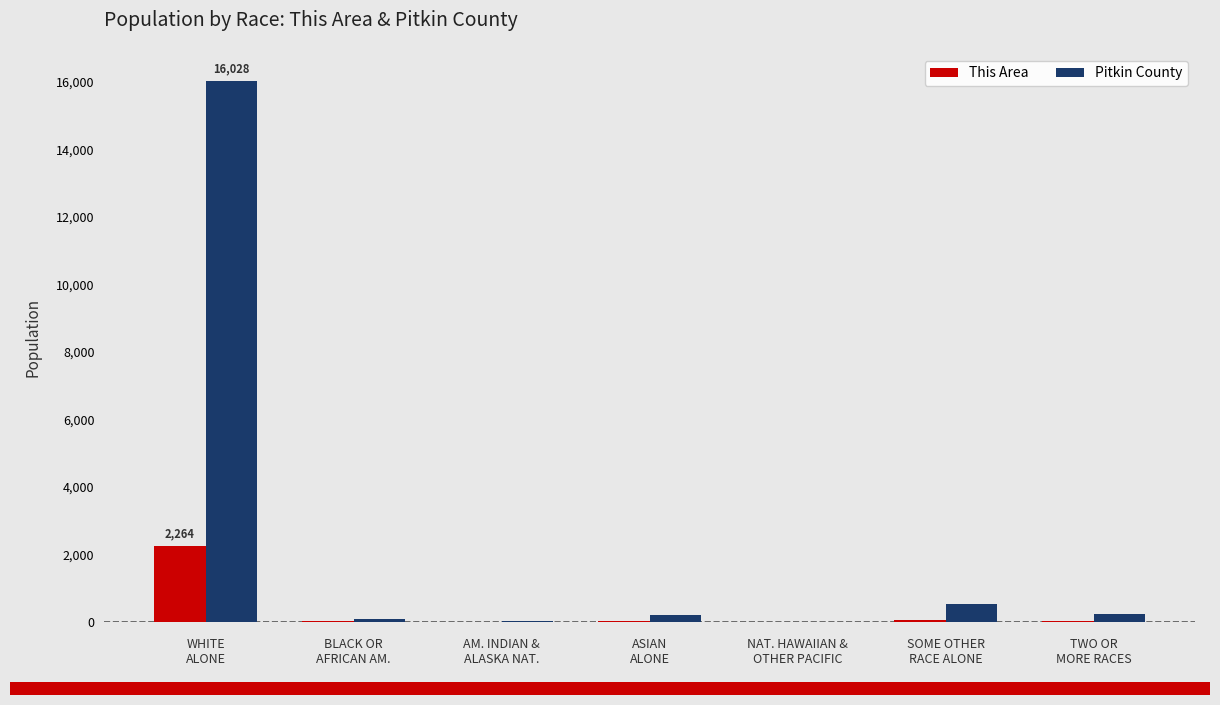

What is the average value of the Pitkin County series?

2450